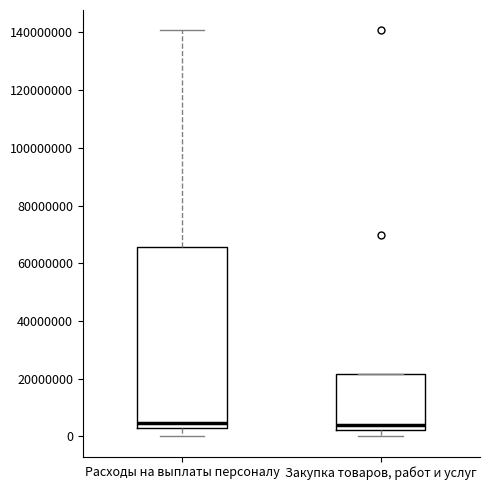

Reading left to right, read every box against the y-axis: the position of its median line, the range the box covers, and the ends of its whiskers. The values are not printed on the chart, so give them approximately, as read against the axis.

Расходы на выплаты персоналу: median 4000000, box 2000000 to 66000000, whiskers 0 to 140000000
Закупка товаров, работ и услуг: median 4000000, box 2000000 to 22000000, whiskers 0 to 22000000